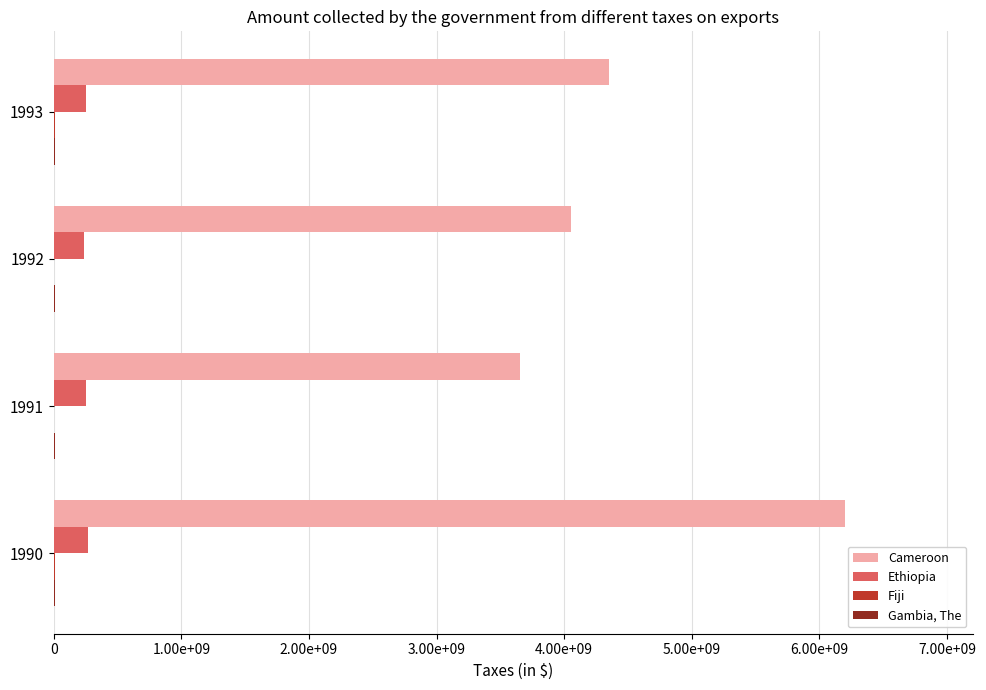

What position from the left is 0?

1